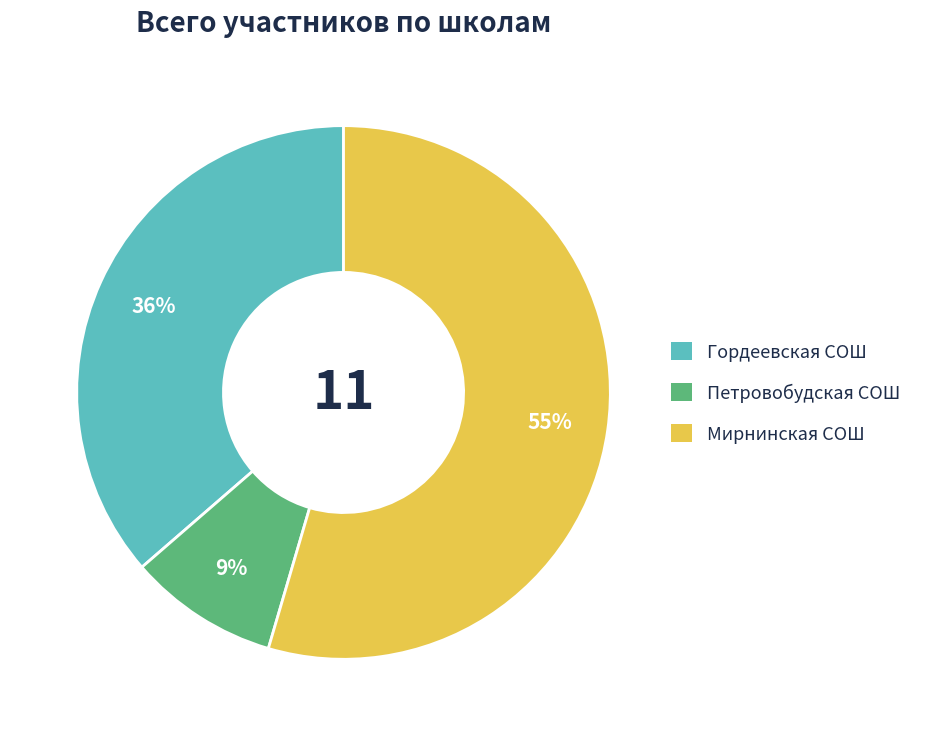

Combined, do Гордеевская СОШ and Петровобудская СОШ account for over 50%?

No